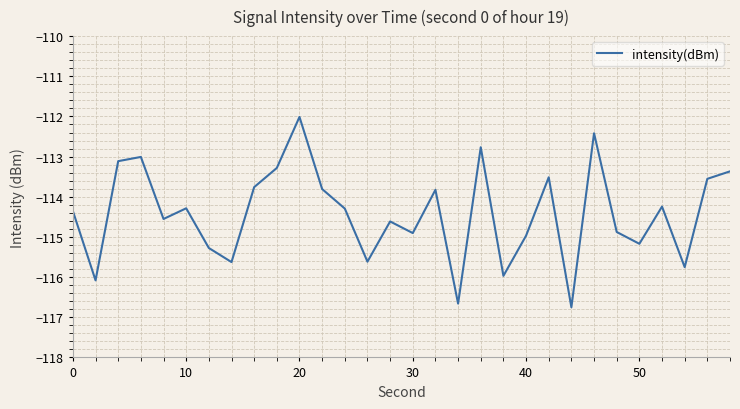

Reading left to right, extract all data points from this chart.

-114.4	-116.1	-113.1	-113.0	-114.6	-114.3	-115.3	-115.6	-113.8	-113.3	-112.0	-113.8	-114.3	-115.6	-114.6	-114.9	-113.8	-116.7	-112.8	-116.0	-115.0	-113.5	-116.8	-112.4	-114.9	-115.2	-114.2	-115.8	-113.6	-113.4